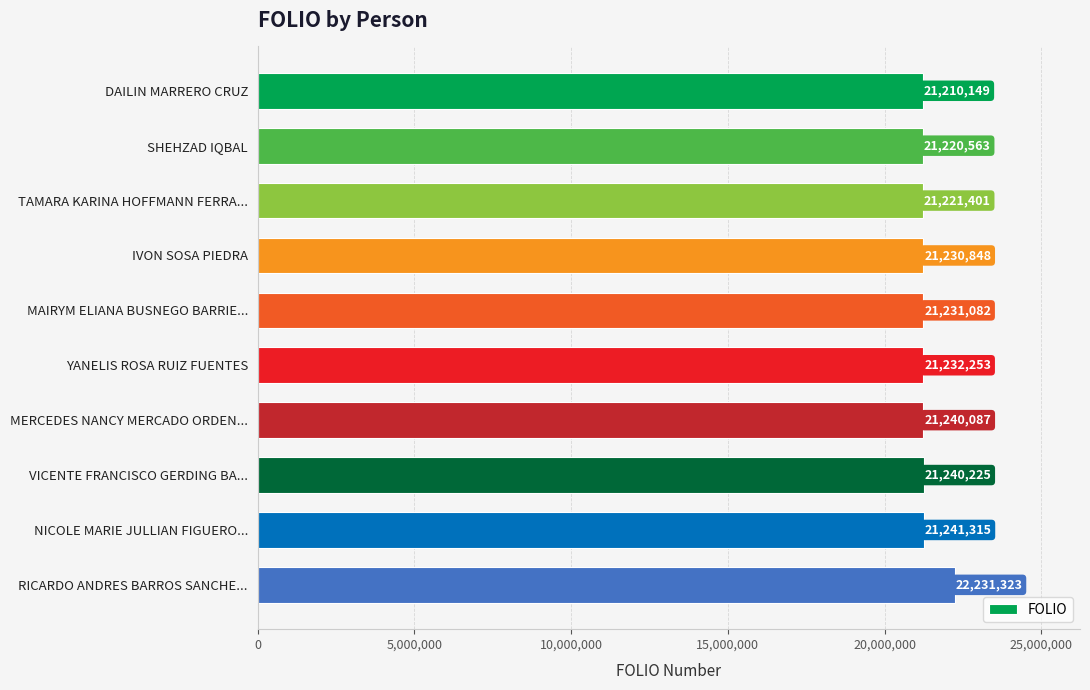

At which label is the value closest to 21720736?

NICOLE MARIE JULLIAN FIGUERO...